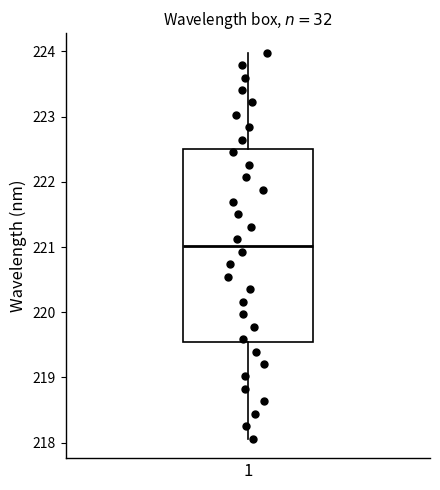

Read this box plot against the y-axis: the position of the median line, the range covered by the box, and the ends of both whiskers. The values are not printed on the chart, so give them approximately, as read against the axis.

median 221.0, box 219.5 to 222.5, whiskers 218.1 to 224.0